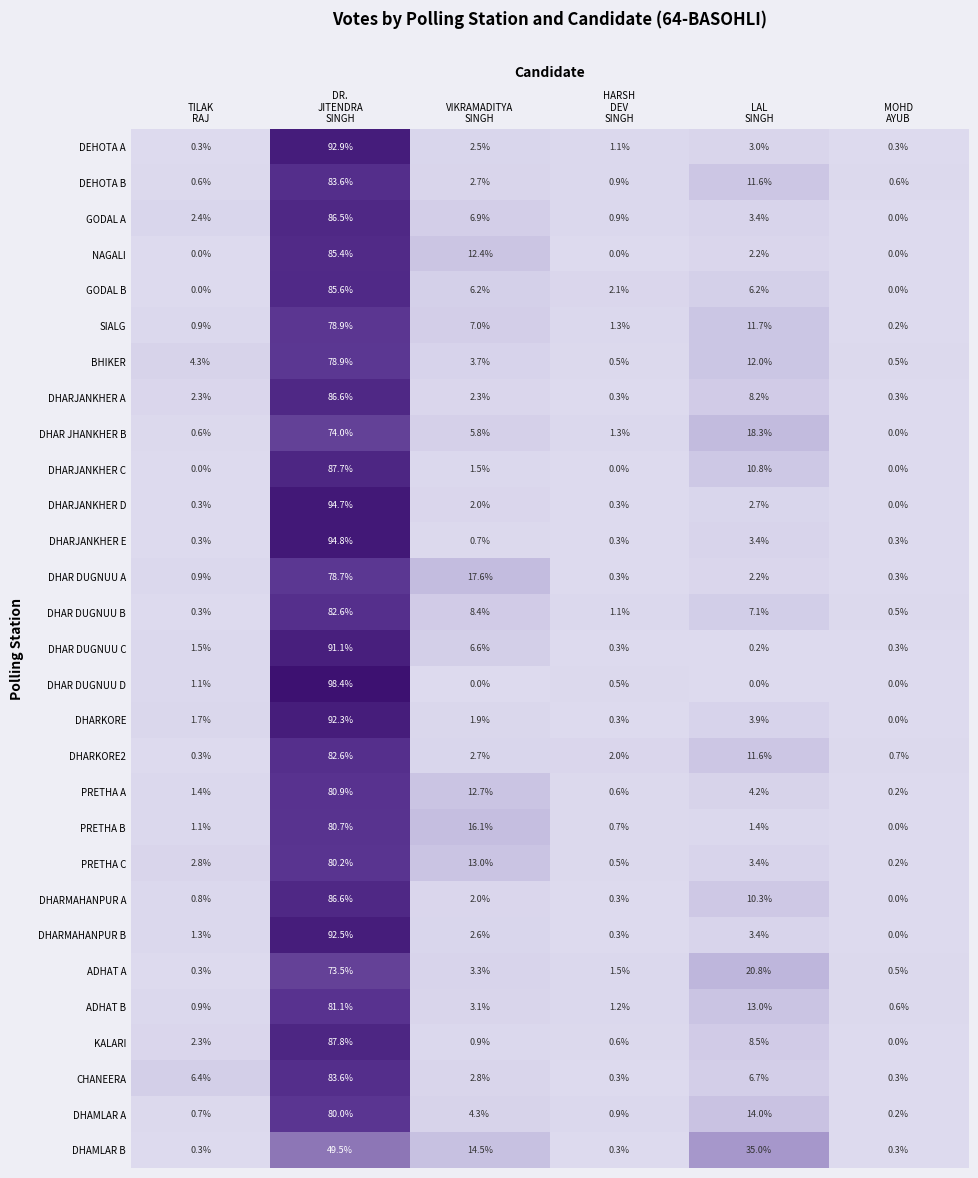

At how many categories does at least one series exceed 0?

6